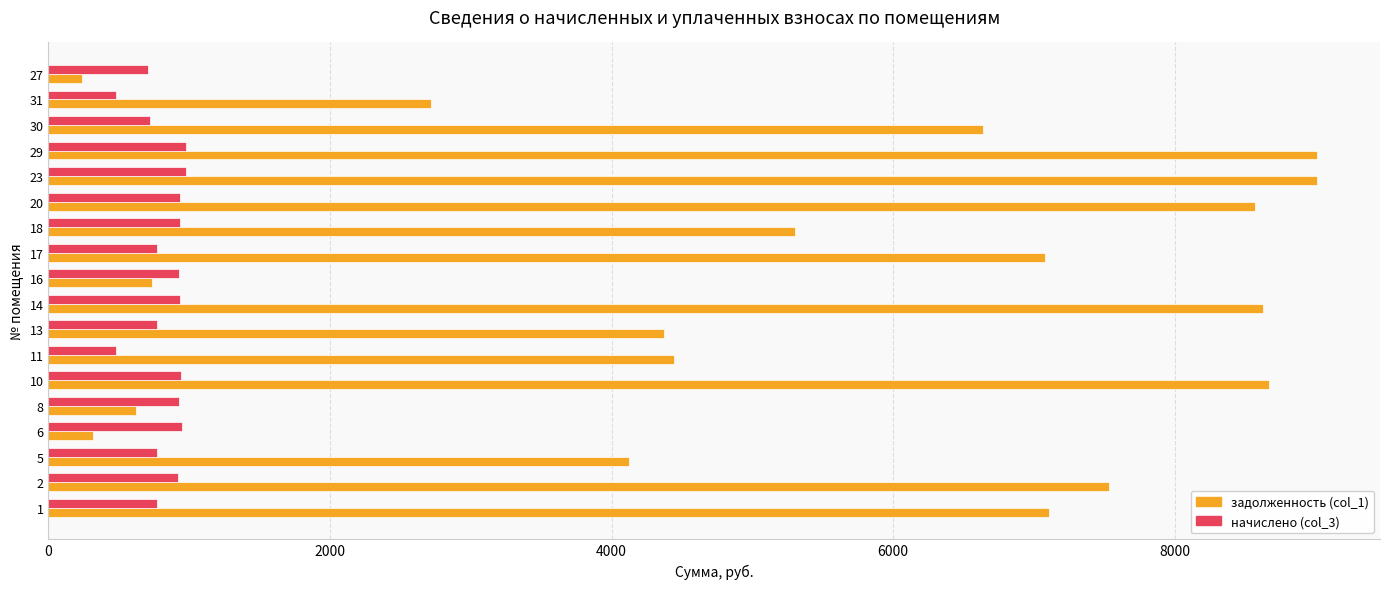

Rank the series by their maximum value, from lowest to highest.

начислено (col_3), задолженность (col_1)